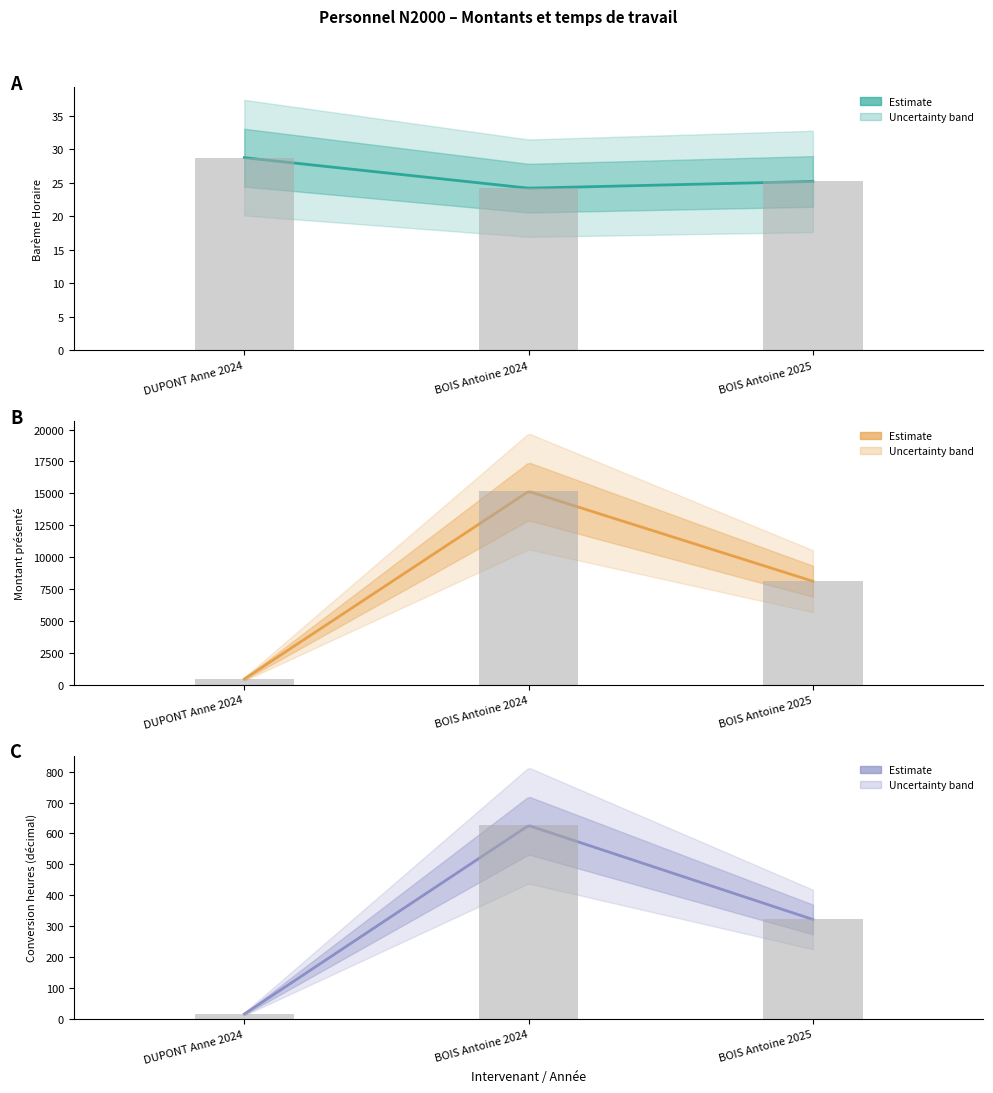

Which category has the lowest value in the Conversion heures (décimal) series?

DUPONT Anne 2024